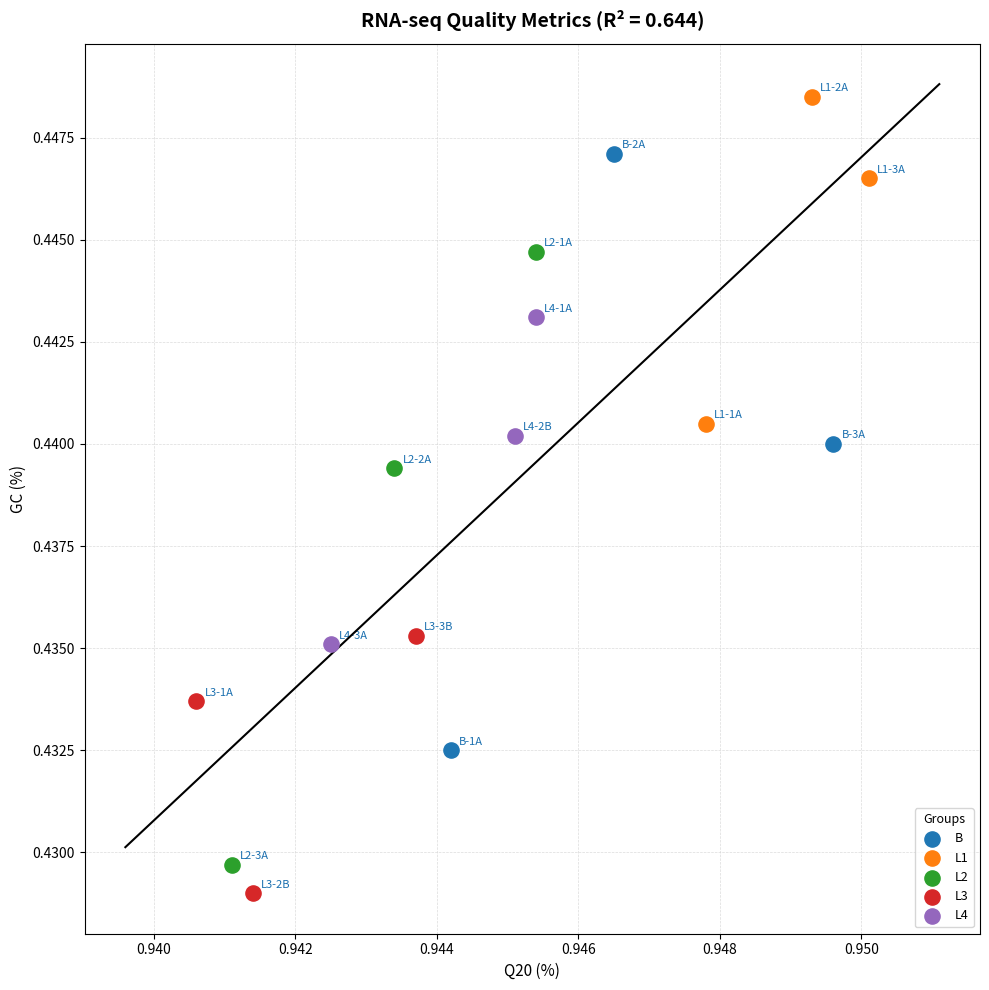

Which series contains the highest Y value?

L1